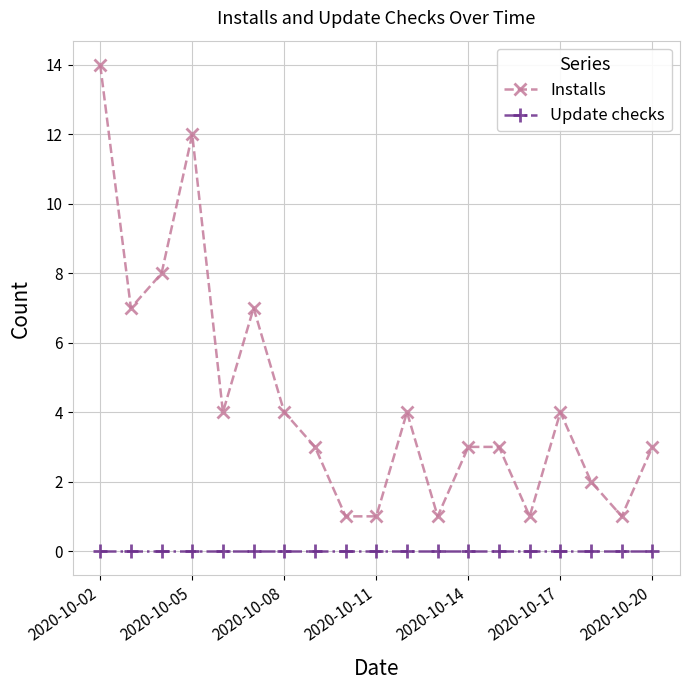

True or false: Installs and Update checks cross at least once.

False